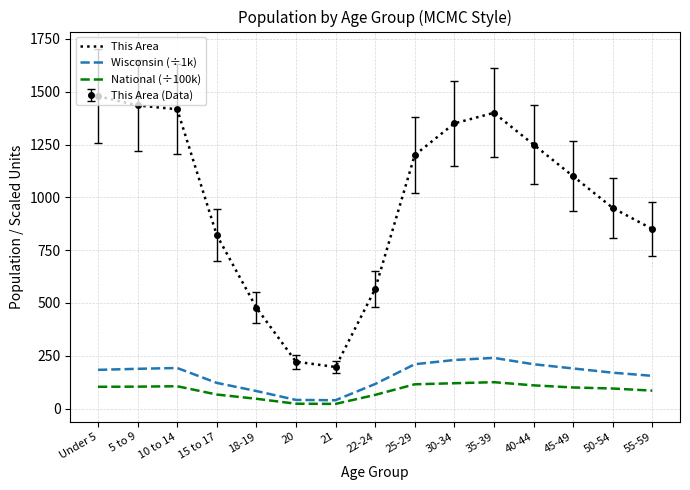

At which label does National (÷100k) reach its peak?

35-39